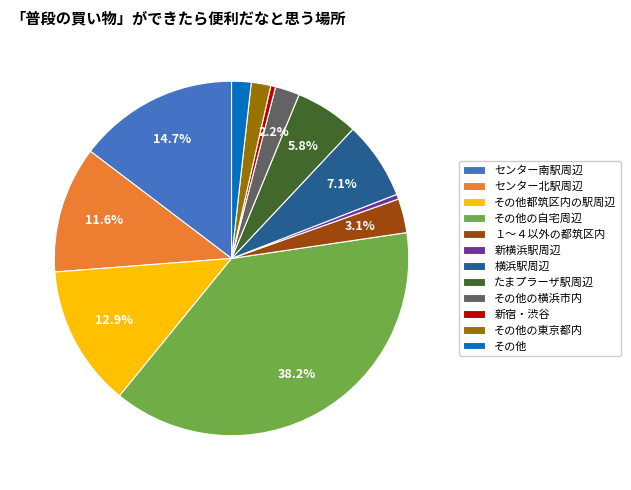

Between １～４以外の都筑区内 and センター北駅周辺, which is larger?

センター北駅周辺